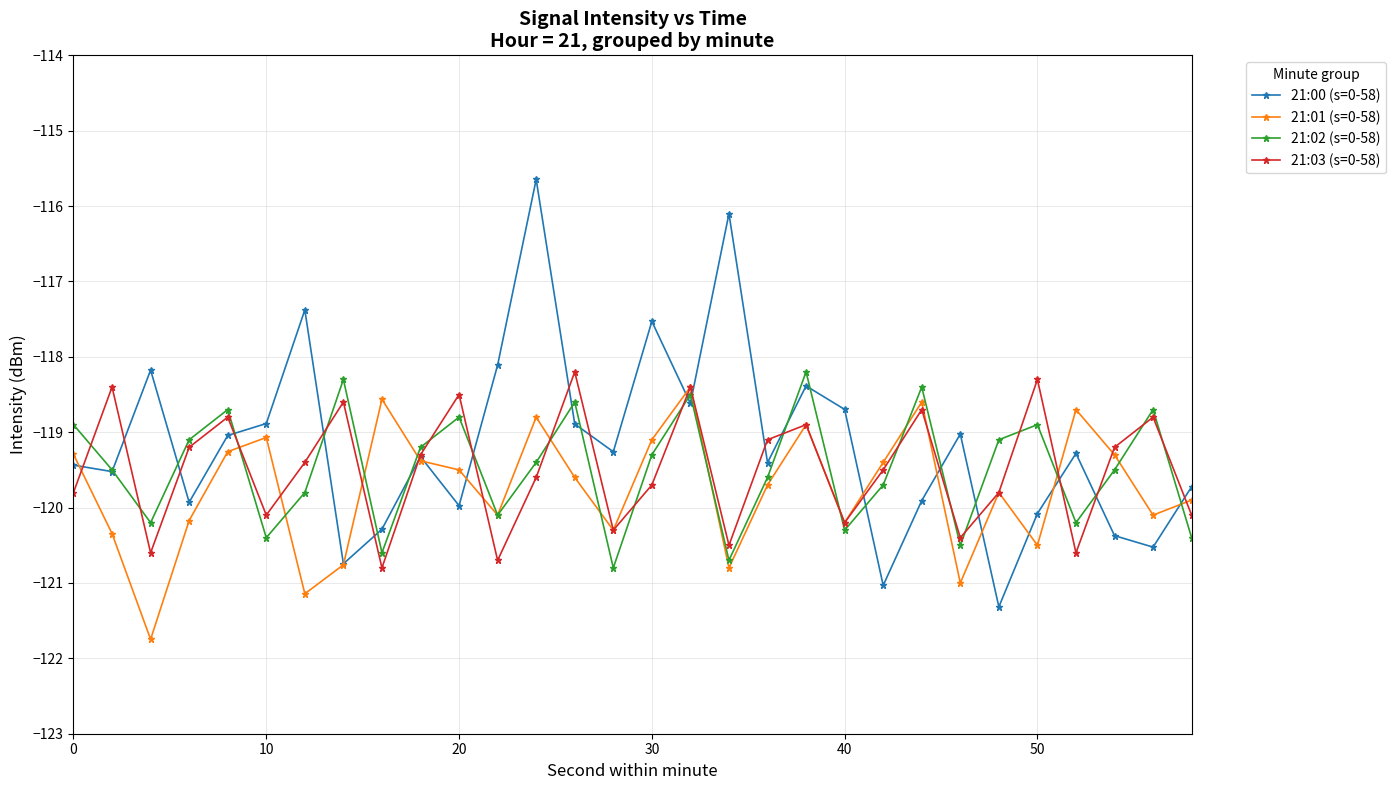

In 21:02 (s=0-58), how many points are higher than both neighbors (excluding endpoints)?

9